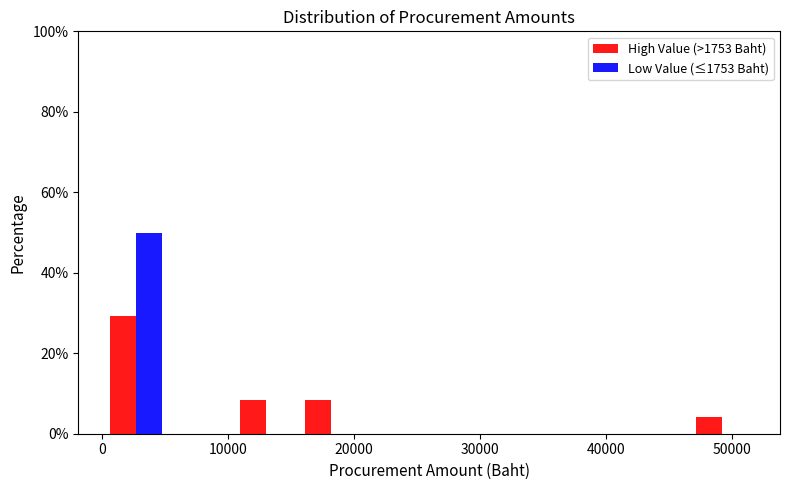

In the High Value (>1753 Baht) series, which range on the x-axis has the tallest bar?

0 to 5000